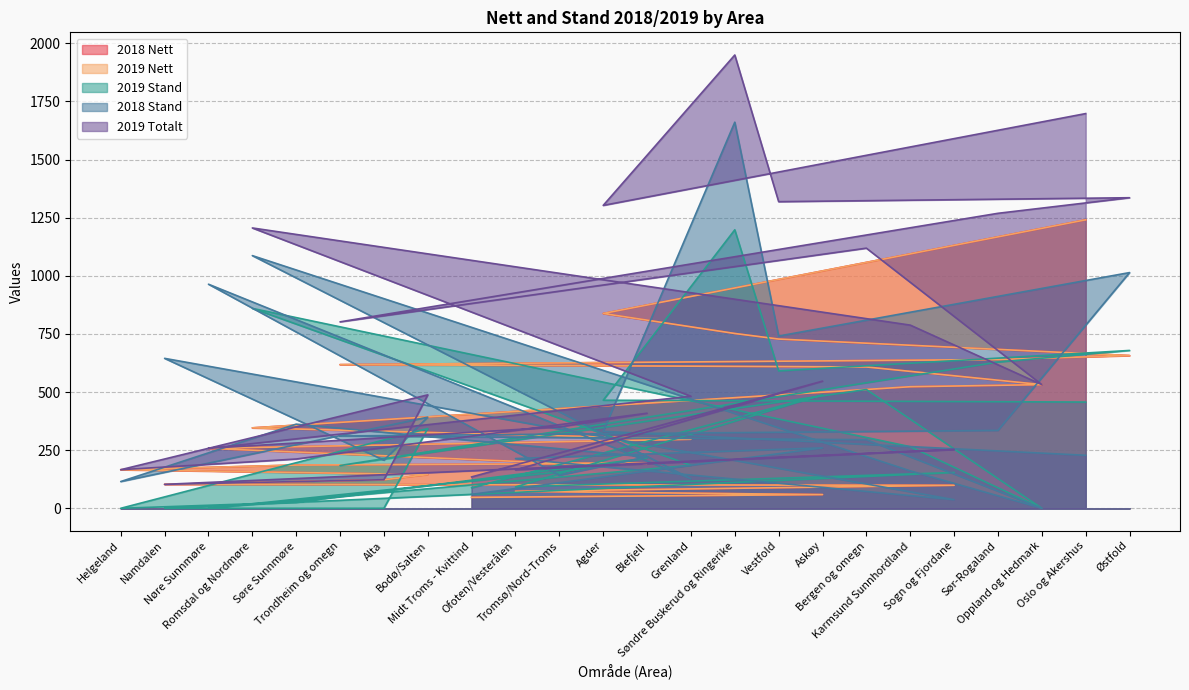

What are all the series names shown in the legend?

2018 Nett, 2019 Nett, 2019 Stand, 2018 Stand, 2019 Totalt